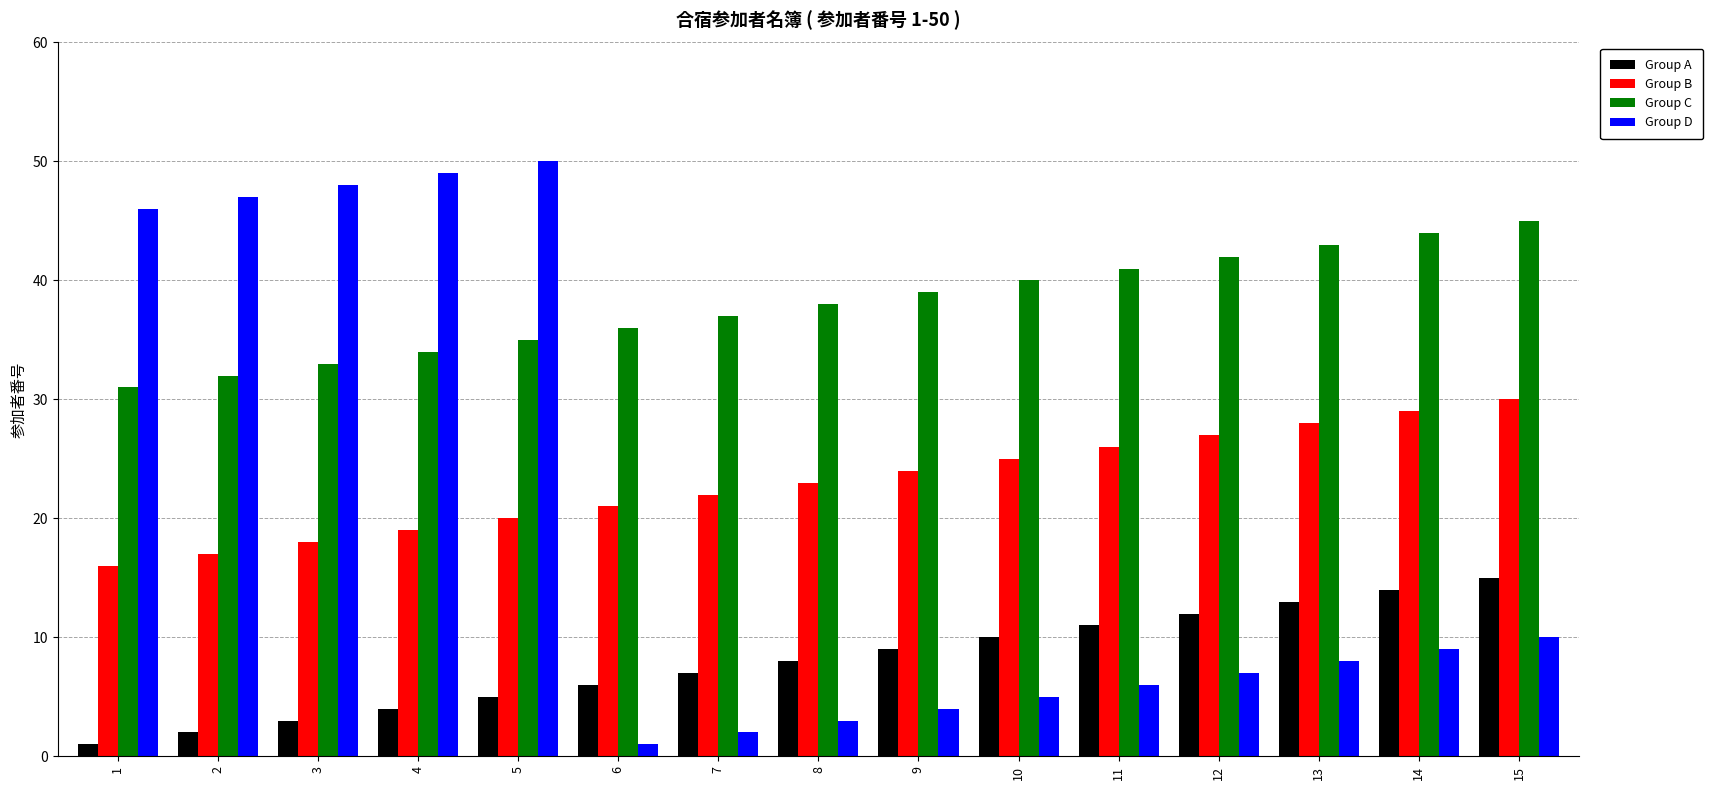

How many bars are there in each group?

4